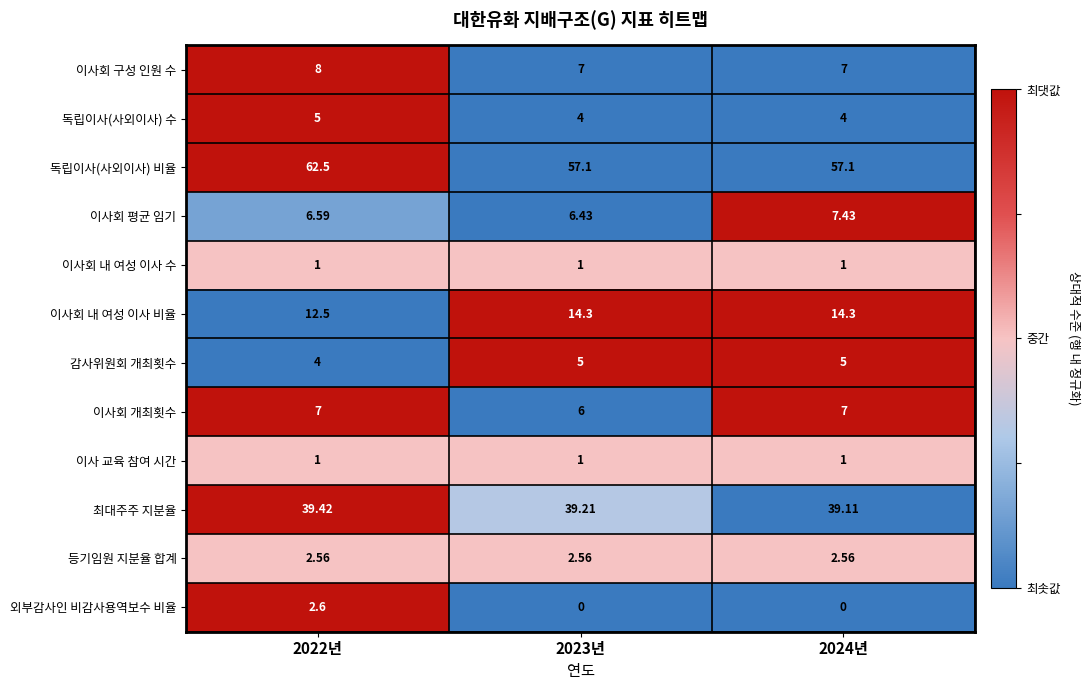

Which series has the largest total across all categories?

독립이사(사외이사) 비율